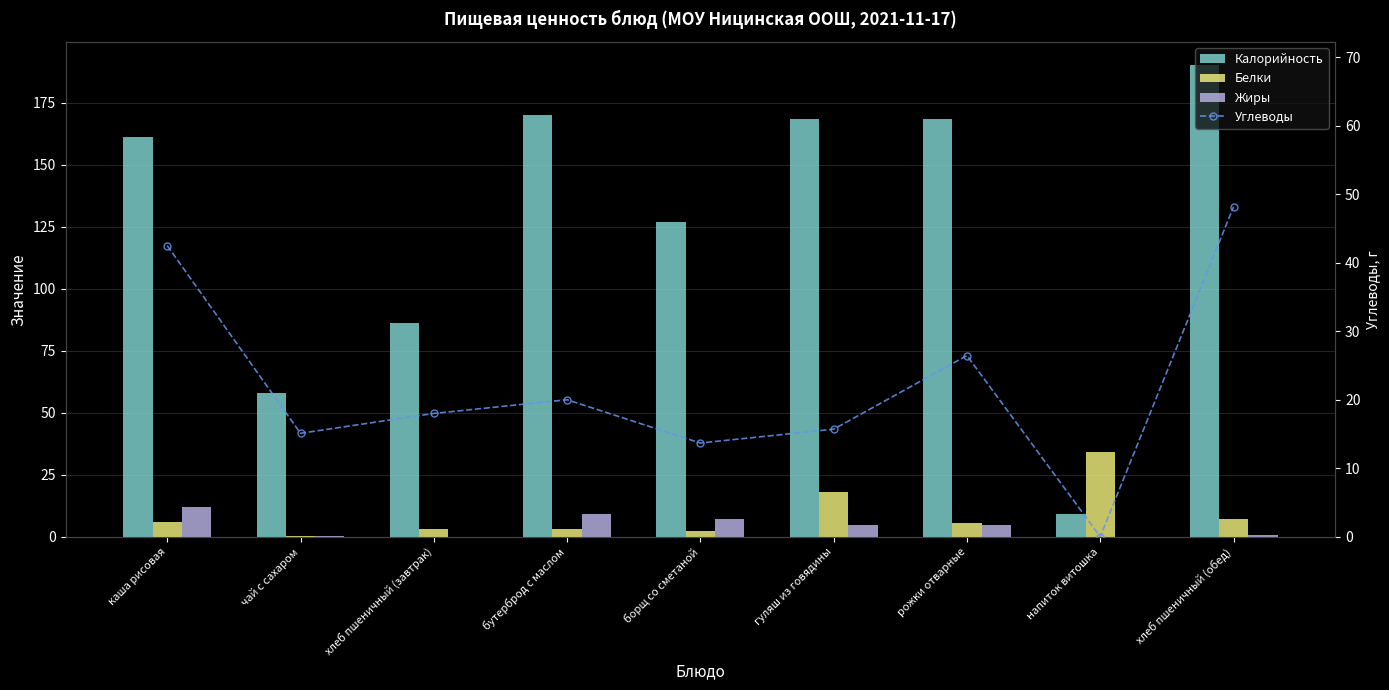

What is the sum of all Углеводы values?

199.6